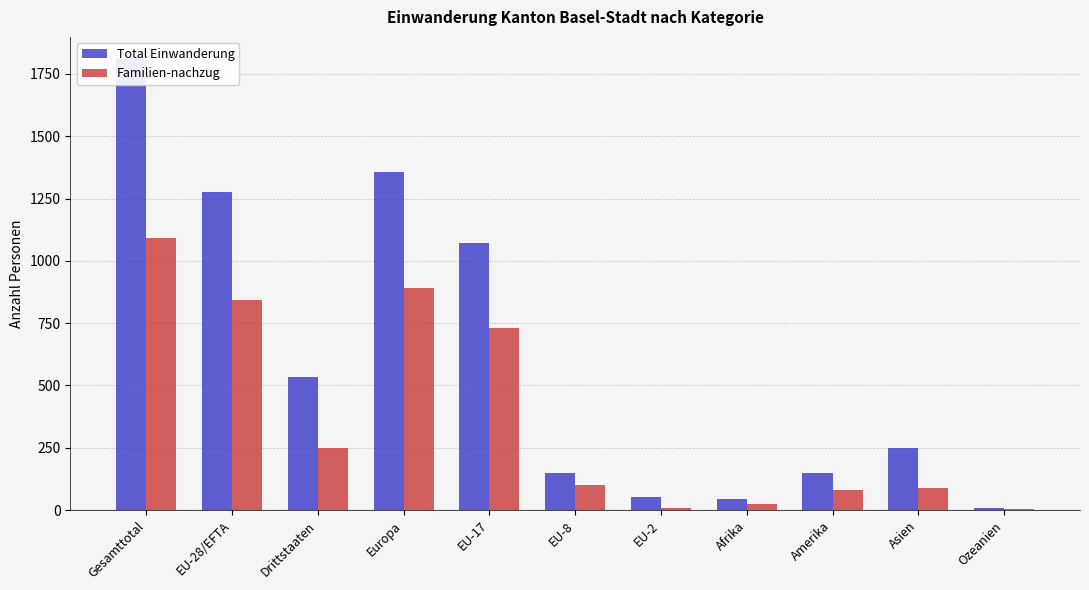

Where does the Familien-nachzug series first go above 99?

Gesamttotal